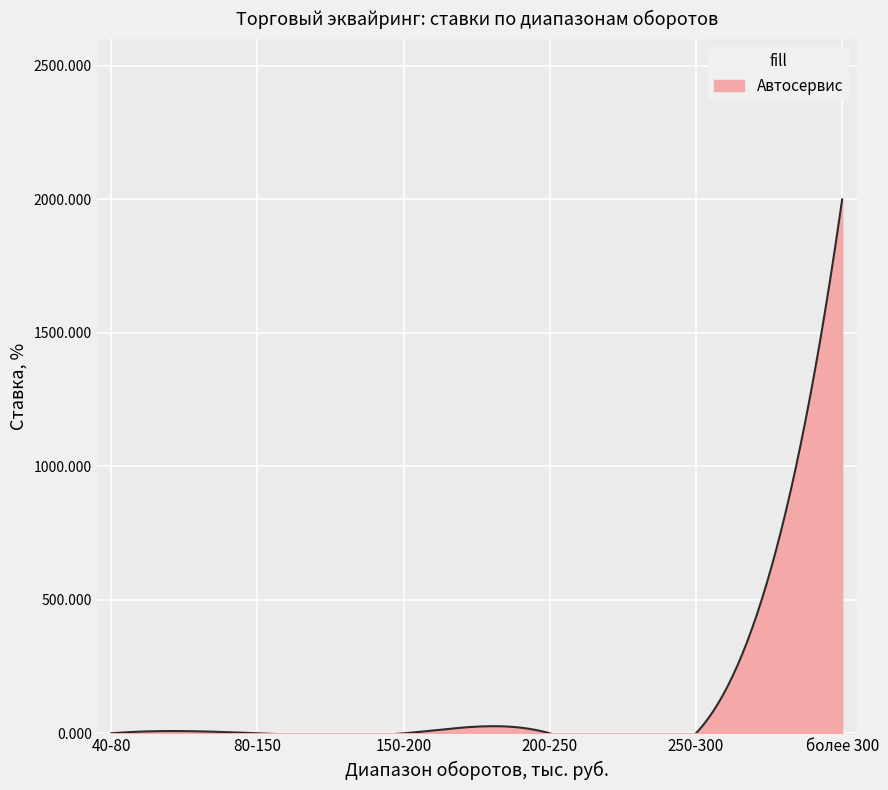

Is it true that Учебные заведения equals 0.0 at 250-300?

False